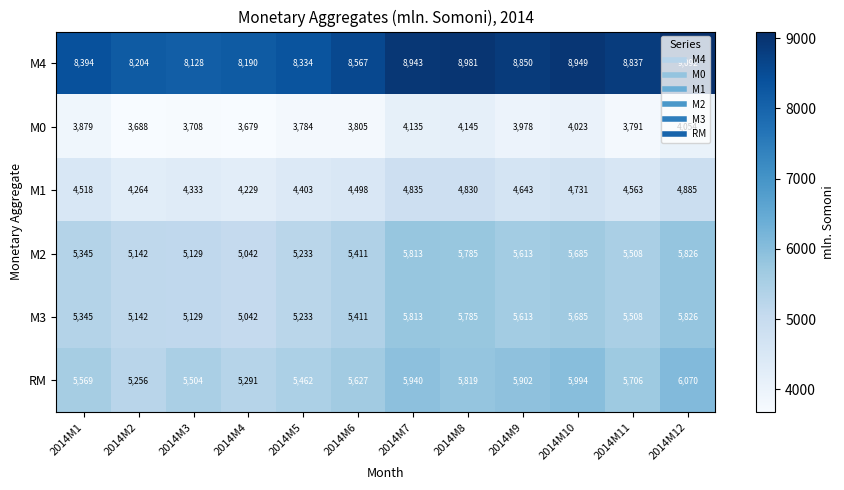

Which series changed the most between 2014M3 and 2014M11?

M4